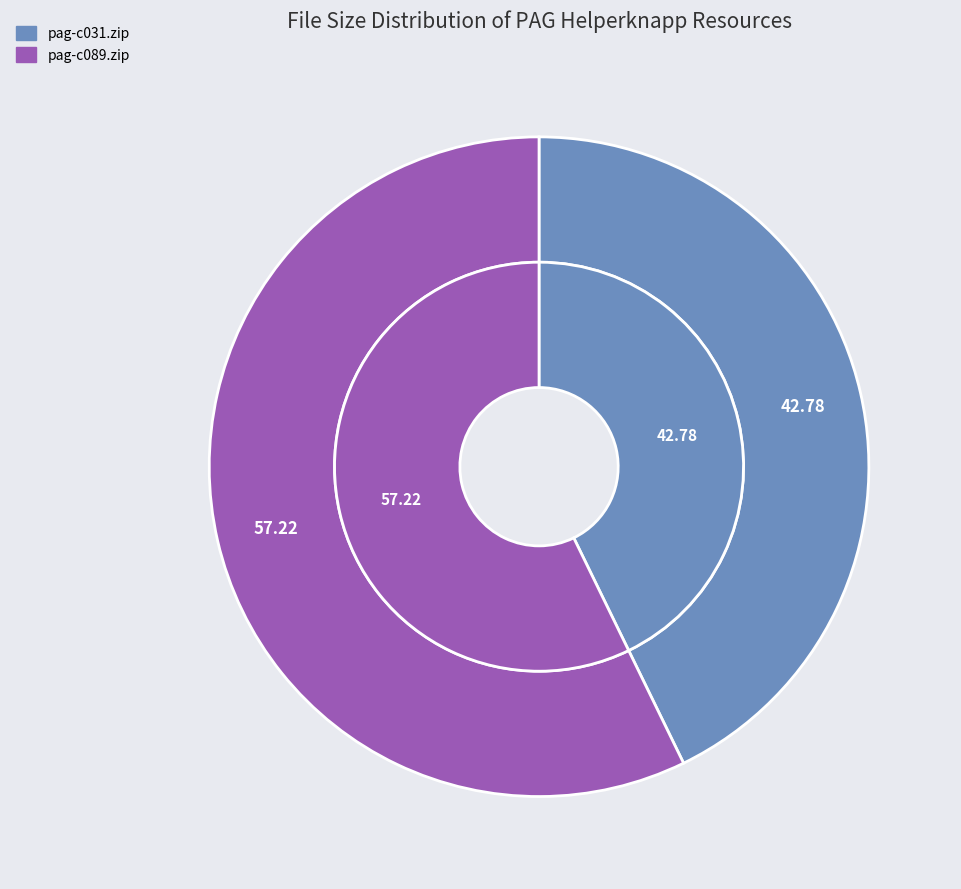

What is the ratio of the value at pag-c031.zip to the value at pag-c089.zip?

0.7